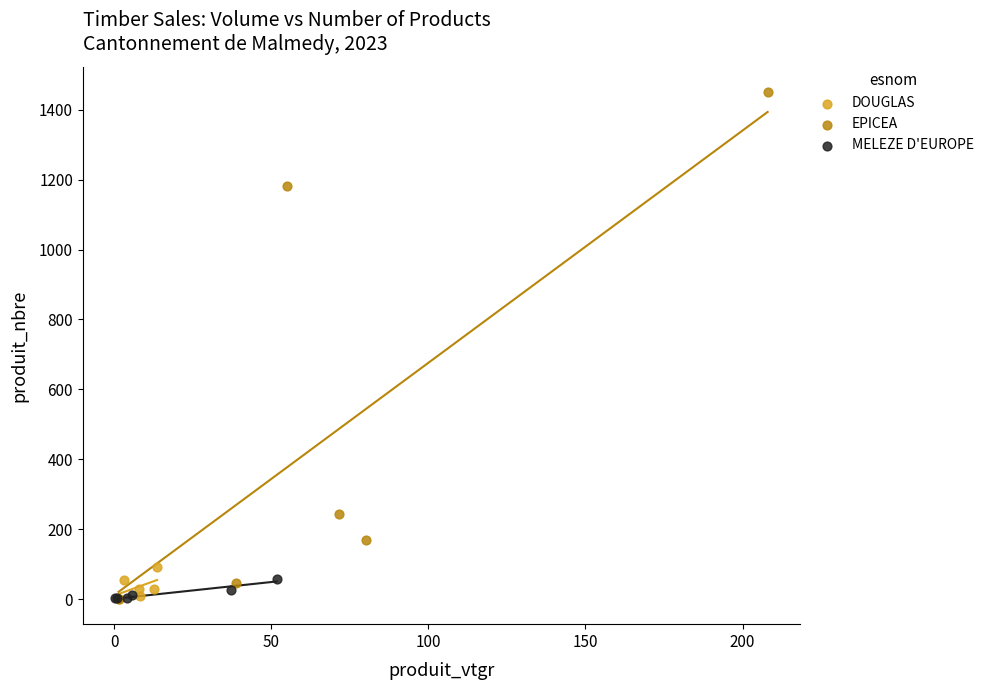

Which series reaches the maximum Y coordinate?

EPICEA